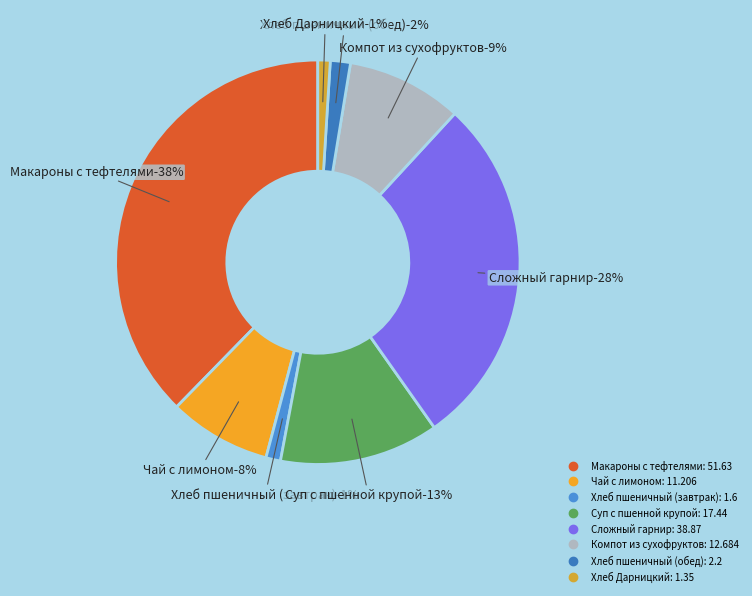

Between Чай с лимоном and Хлеб пшеничный (завтрак), which is larger?

Чай с лимоном